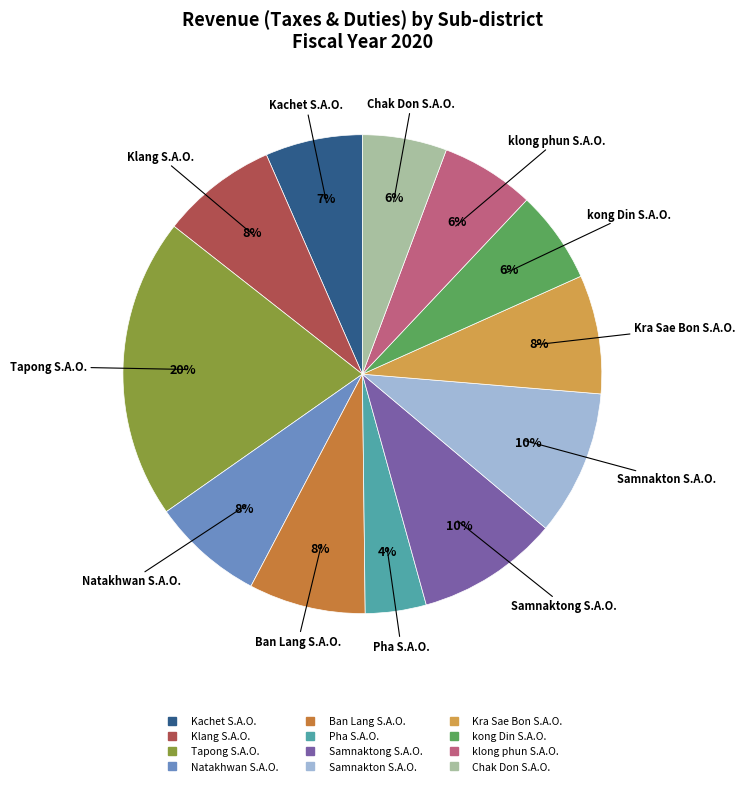

Between Klang S.A.O. and Samnaktong S.A.O., which is larger?

Samnaktong S.A.O.